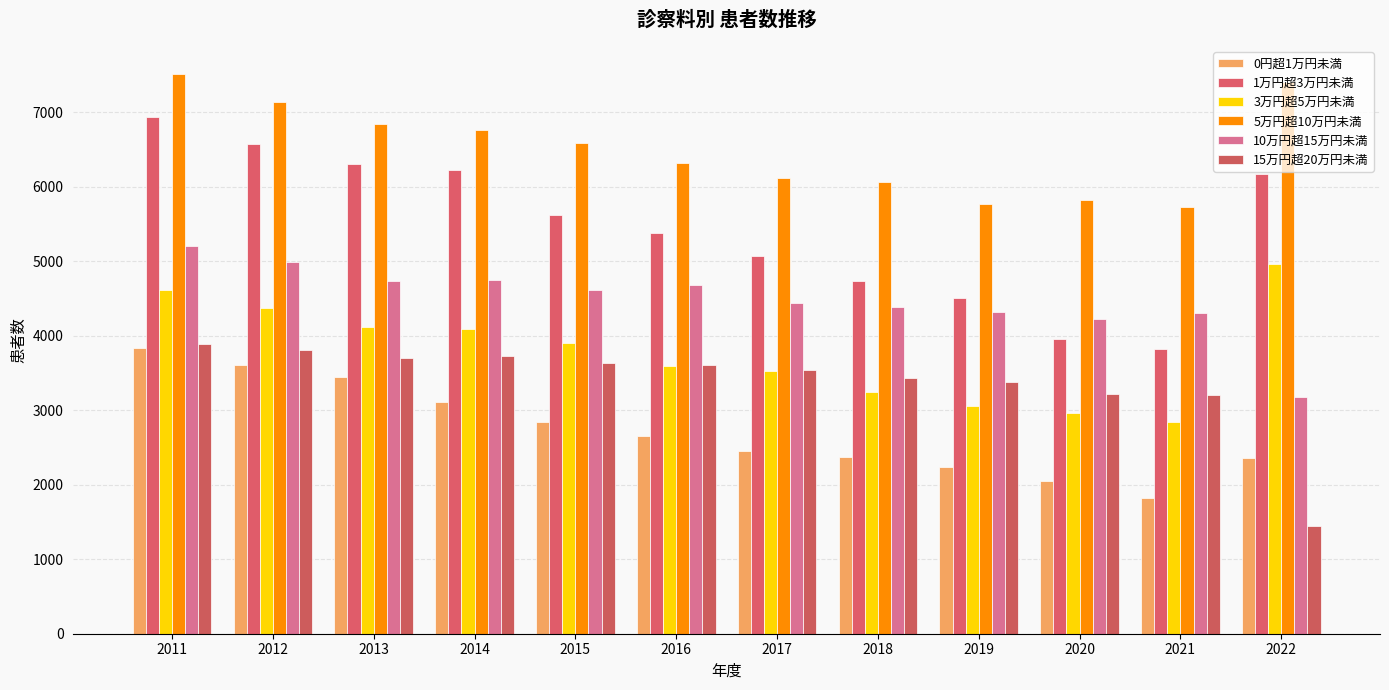

At which label does 0円超1万円未満 first exceed 2652?

2011